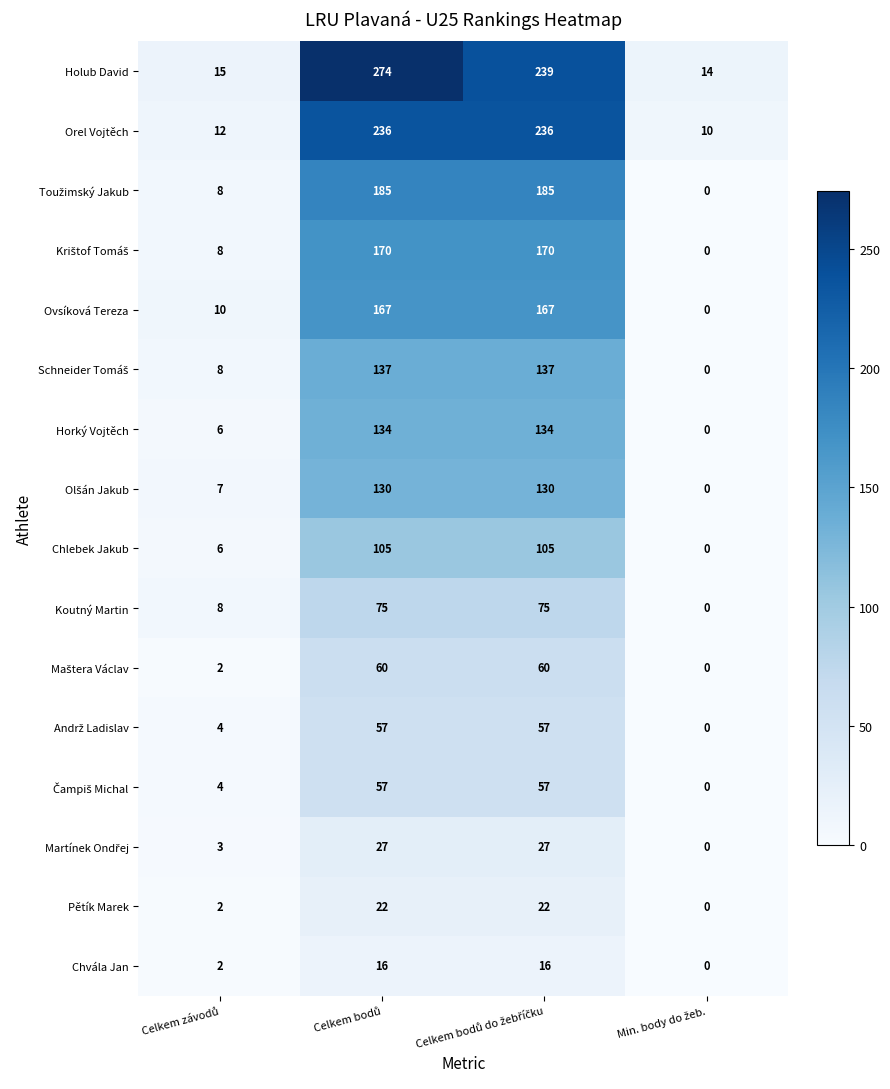

Which series has the largest total across all categories?

Holub David